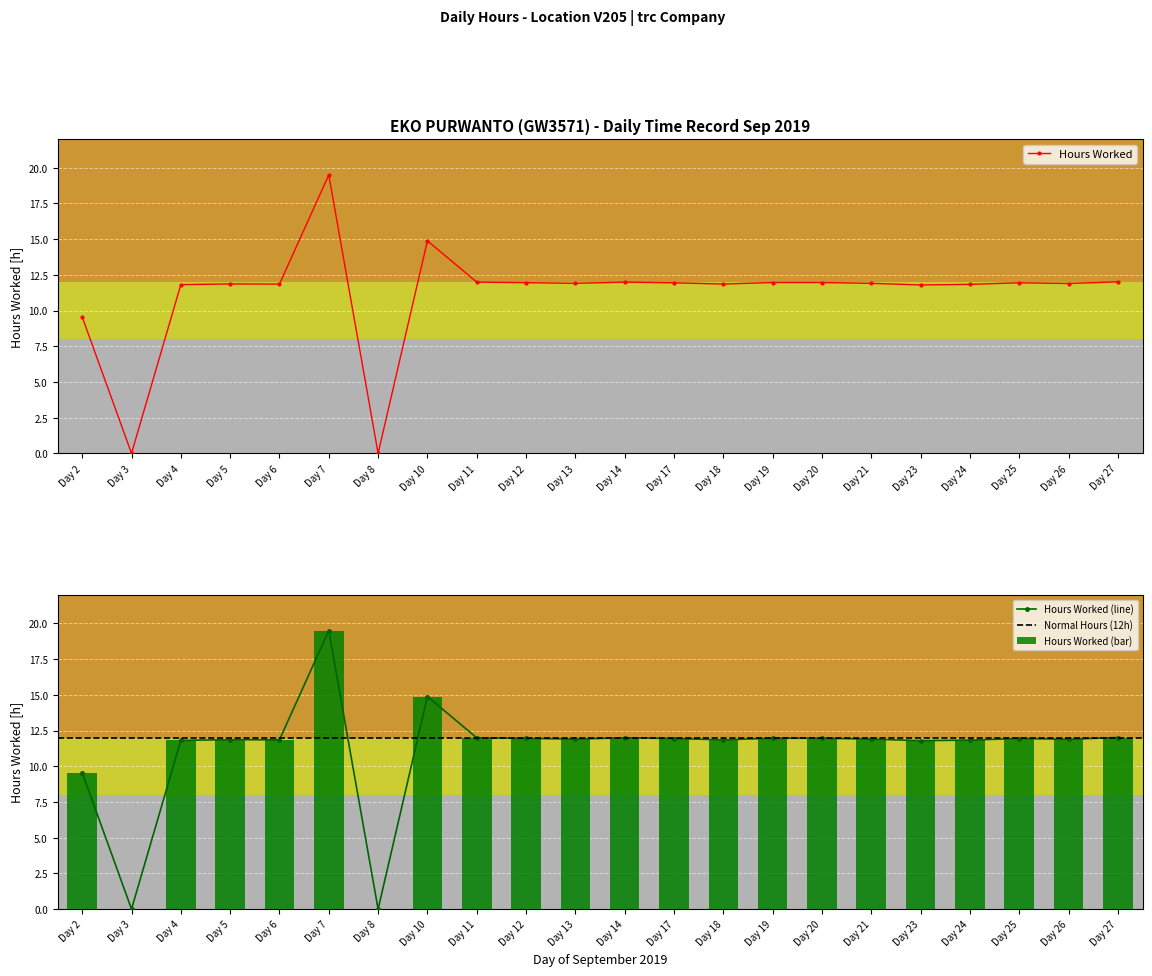

Count the number of categories in the chart.

22